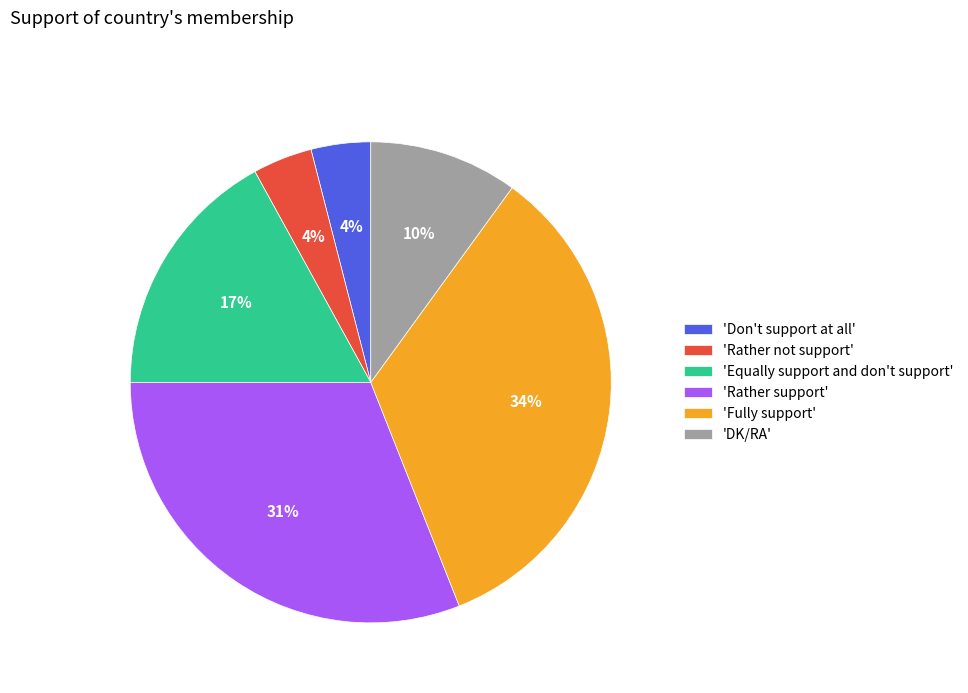

Which category has the biggest portion of the pie?

'Fully support'